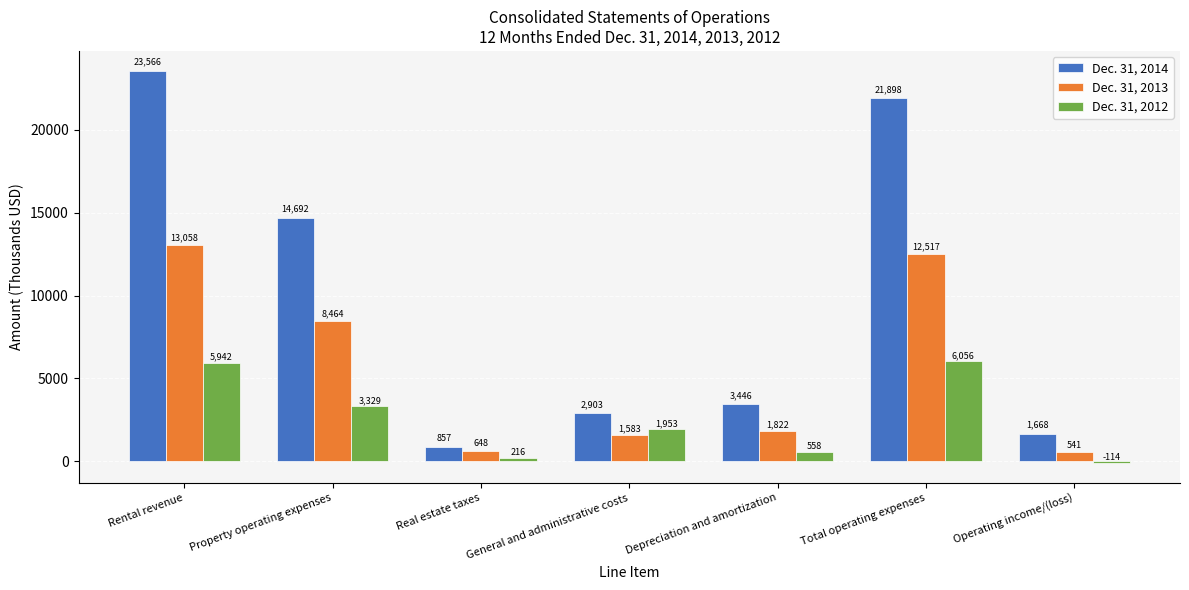

Which label corresponds to the smallest value in the chart?

Operating income/(loss)